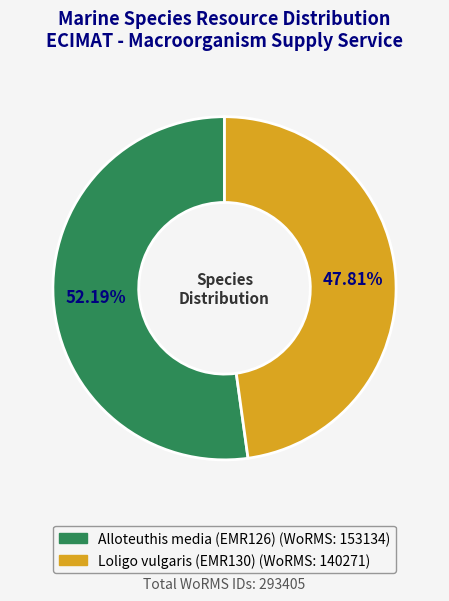

Which category has the smallest portion of the pie?

Loligo vulgaris (EMR130)